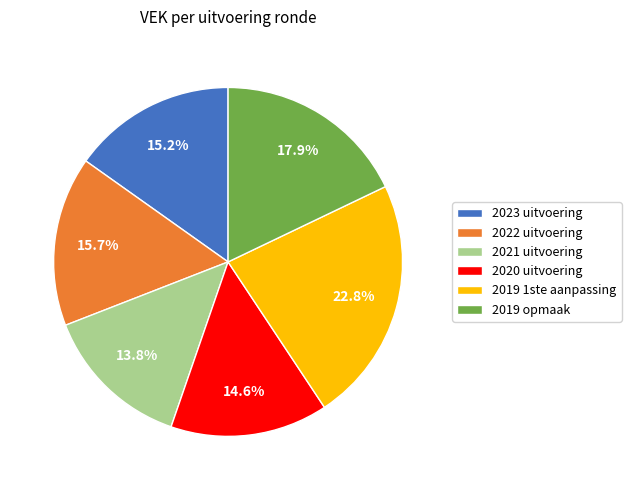

Rank the categories by value from highest to lowest.

2019 1ste aanpassing, 2019 opmaak, 2022 uitvoering, 2023 uitvoering, 2020 uitvoering, 2021 uitvoering